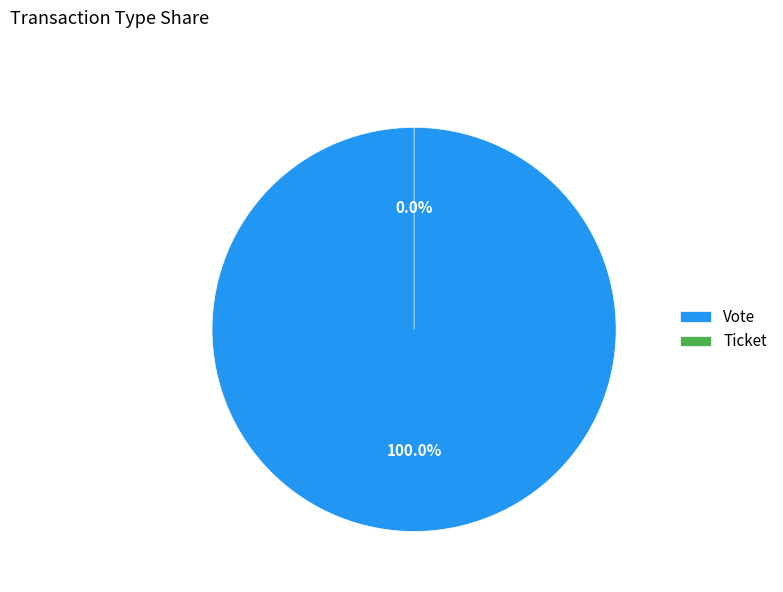

What is the change in value from Vote to Ticket?

-1